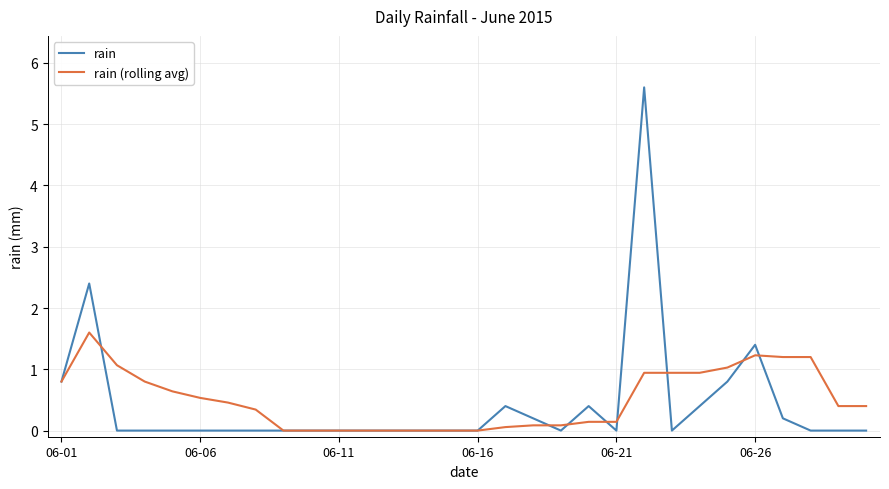

What is the highest value of the rain series?

5.6